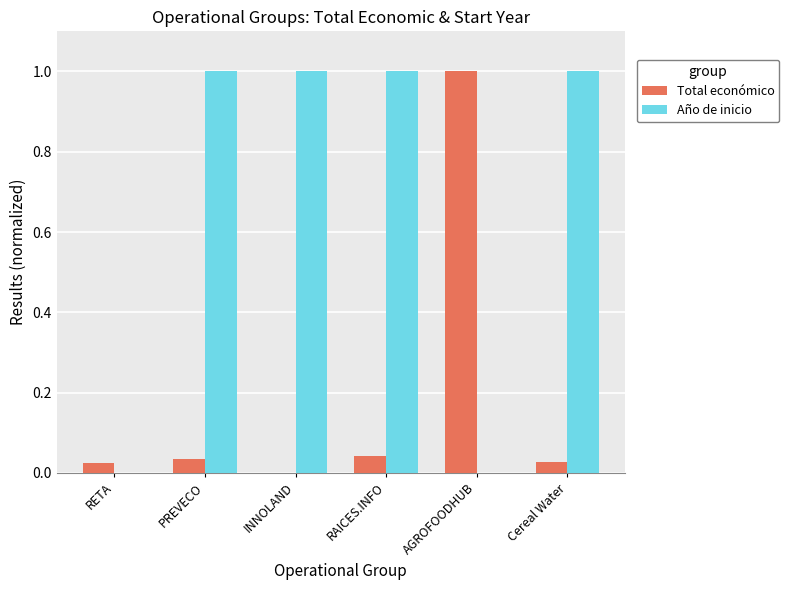

What is the total value across all series at Cereal Water?

1.0